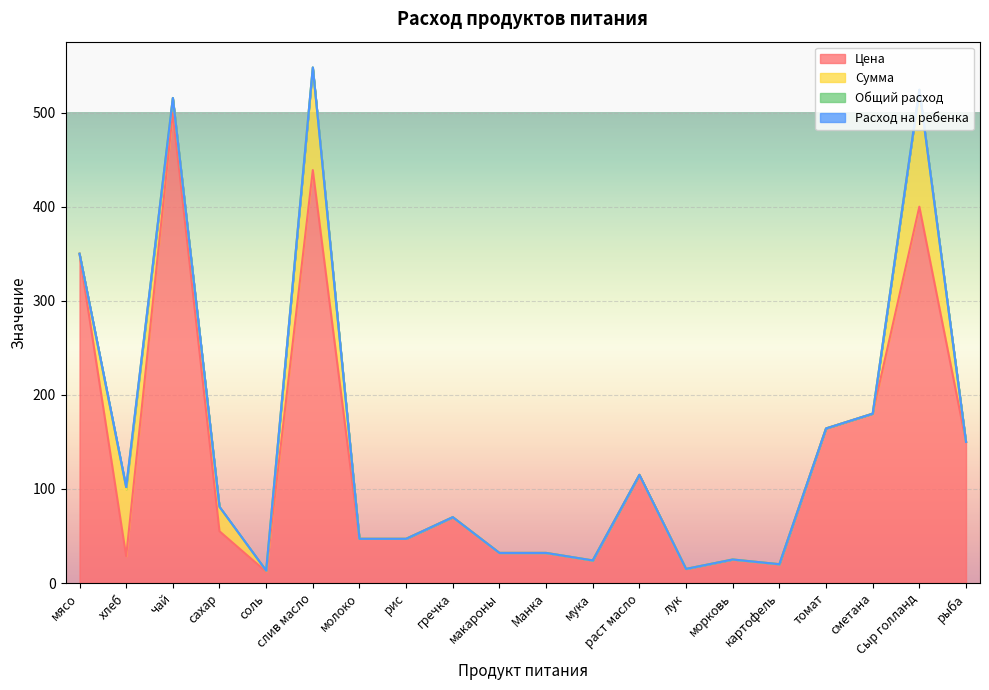

At how many categories does at least one series exceed 235?

4